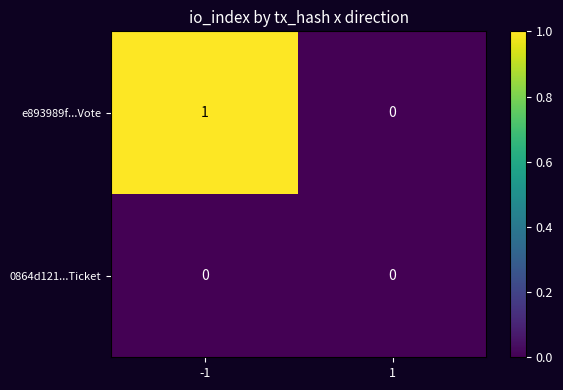

The e893989f...Vote series shows 1 at -1. True or false?

True